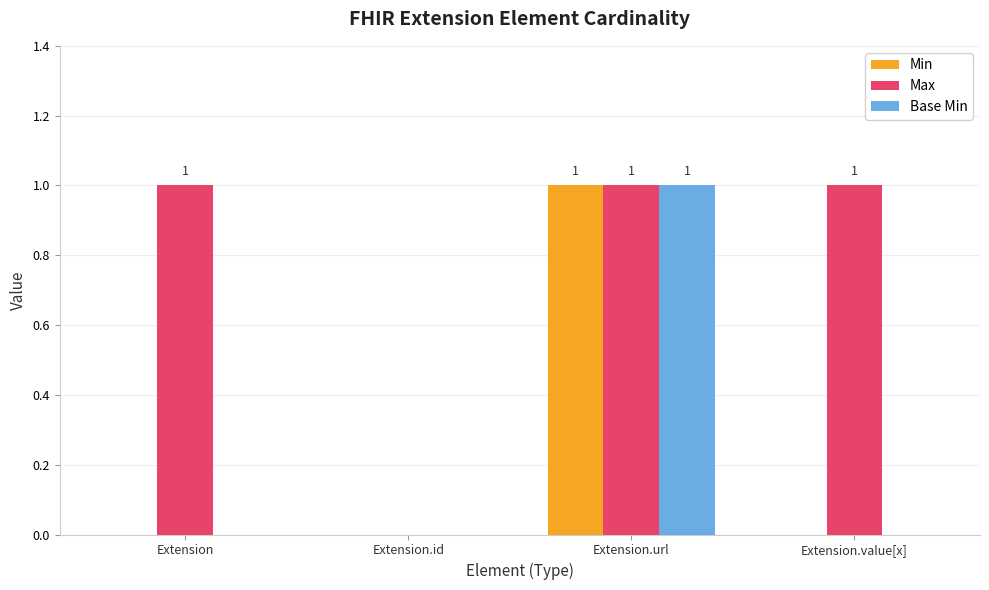

How many categories are shown in the chart?

4